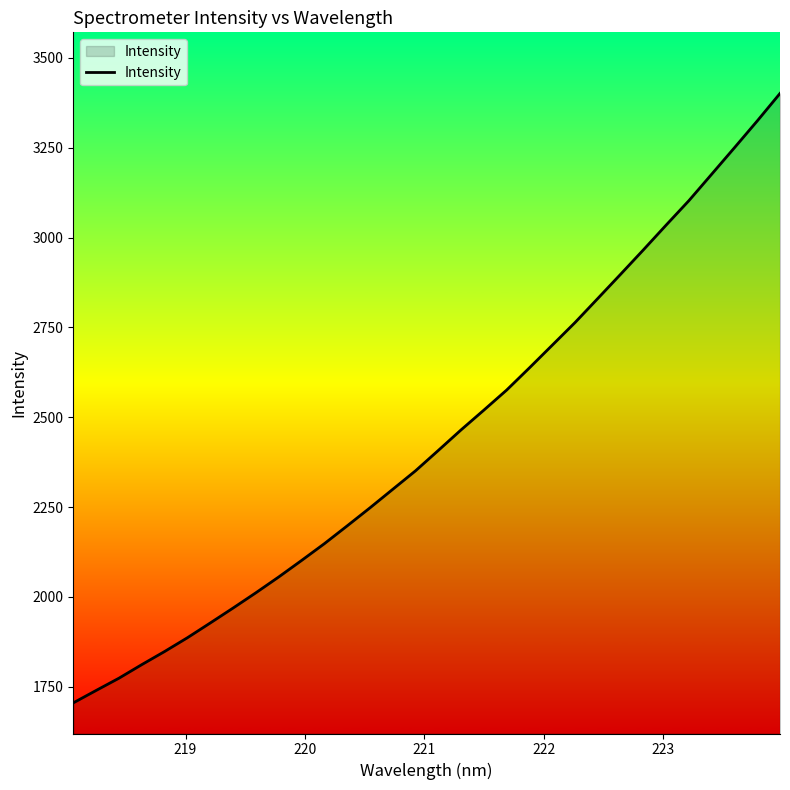

What is the minimum value shown in the chart?

1704.9